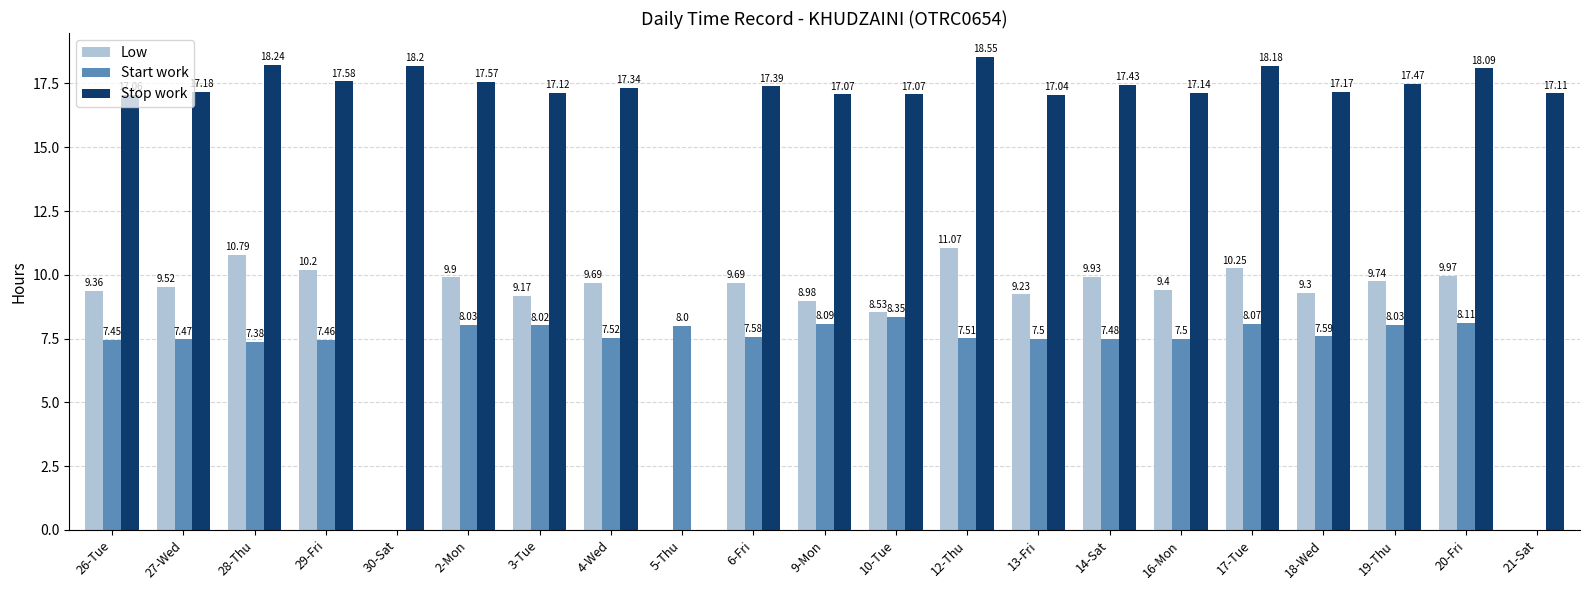

Which series changed the most between 27-Wed and 19-Thu?

Start work